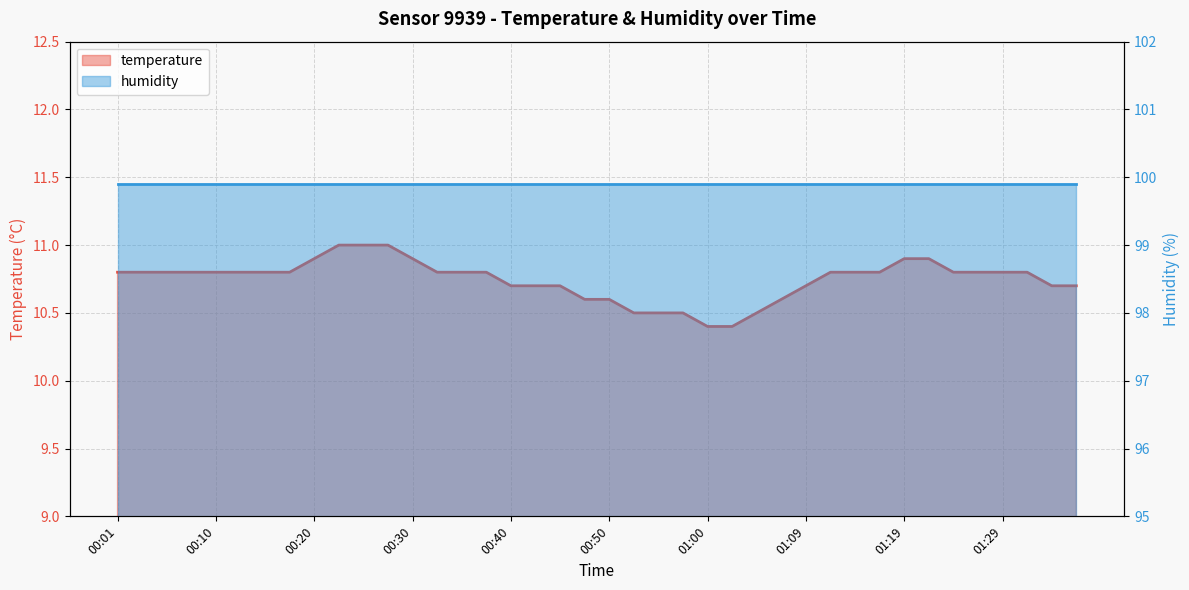

What is the difference between the maximum and second lowest values?

0.6